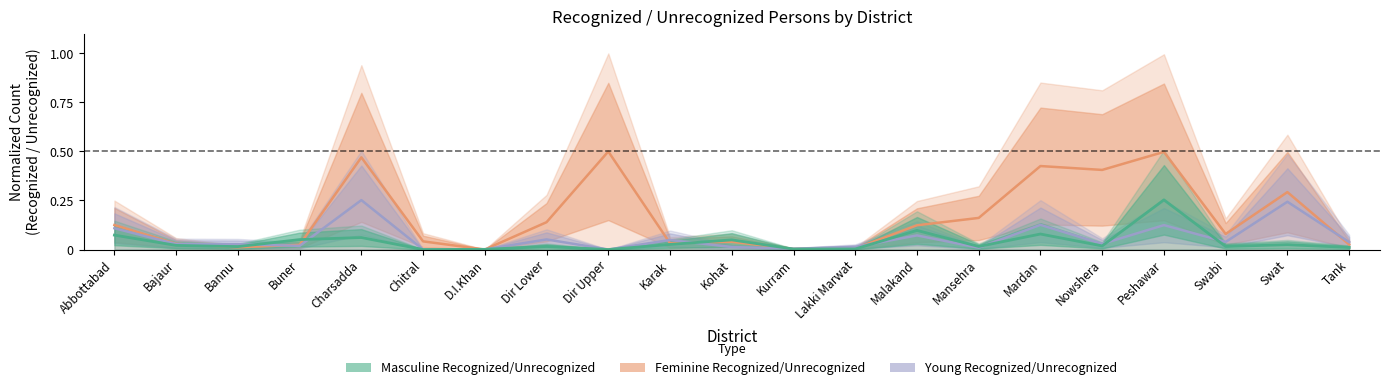

Which series has the largest range (max minus min)?

Feminine